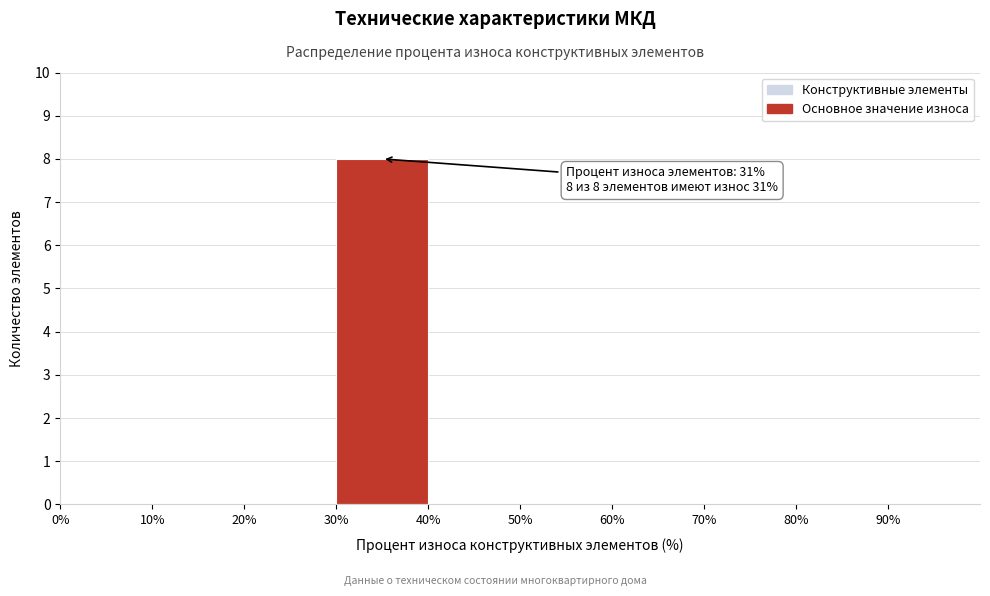

Which range on the x-axis has the tallest bar?

30 to 40